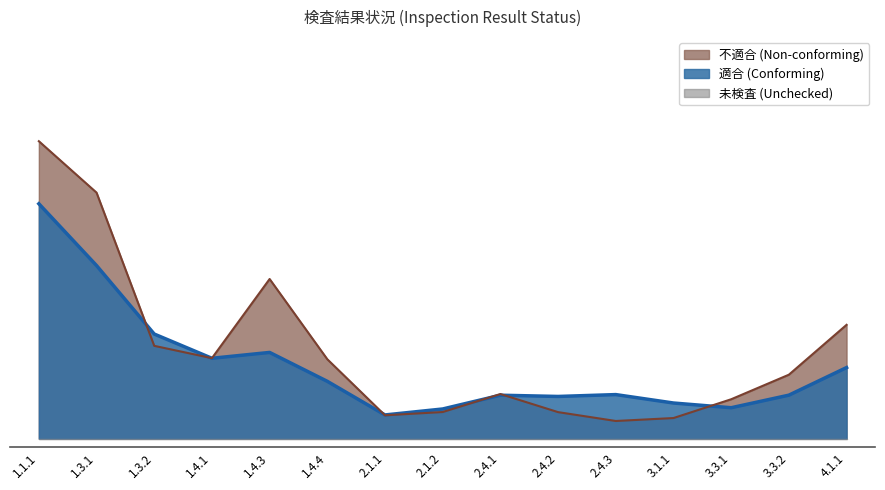

What are all the series names shown in the legend?

適合 (Conforming), 不適合 (Non-conforming), 未検査 (Unchecked)